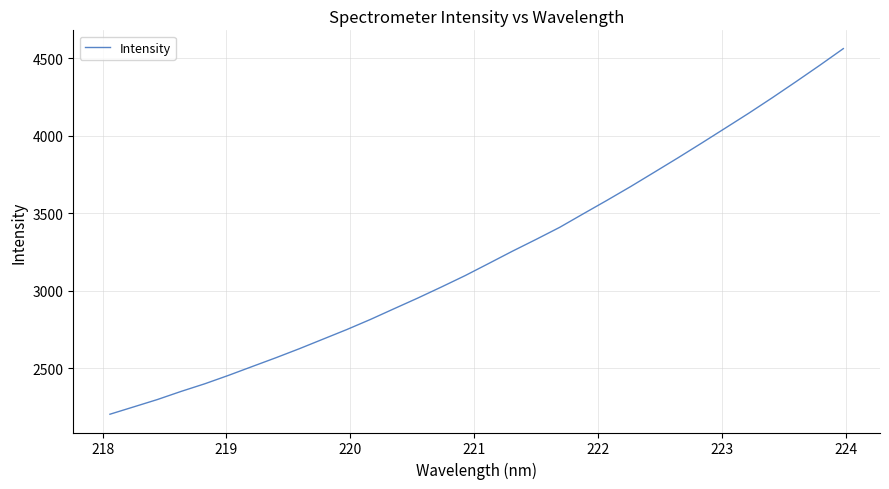

What is the maximum value shown in the chart?

4563.2